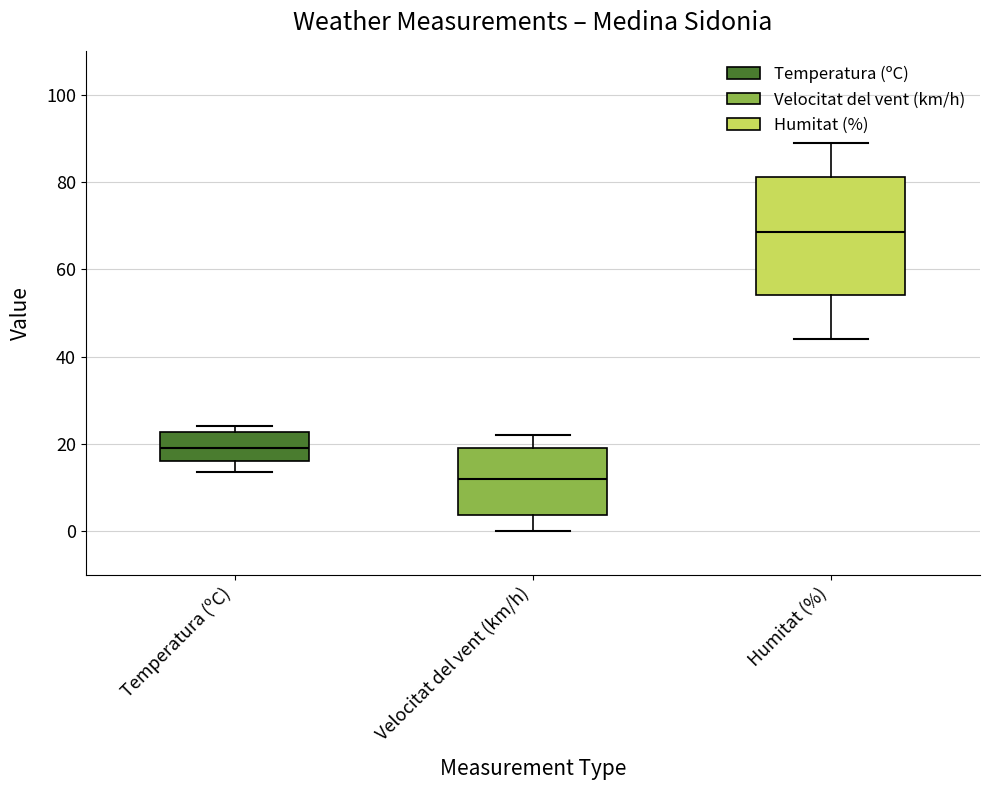

Which box has the lowest median line?

Velocitat del vent (km/h)